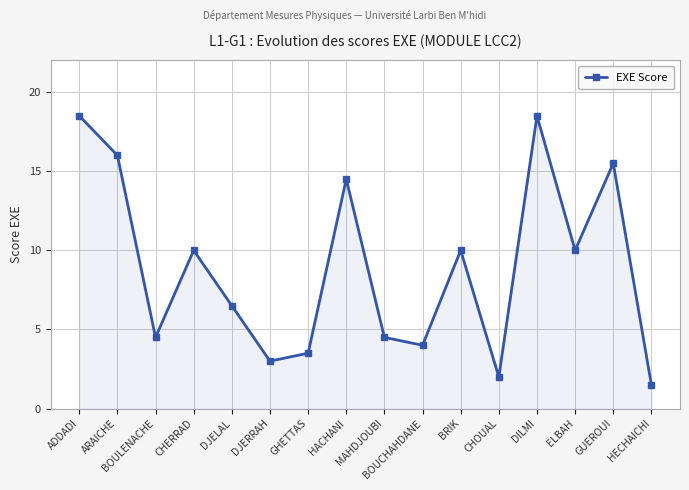

Reading left to right, list all the values displayed in this chart.

18.5	16.0	4.5	10.0	6.5	3.0	3.5	14.5	4.5	4.0	10.0	2.0	18.5	10.0	15.5	1.5